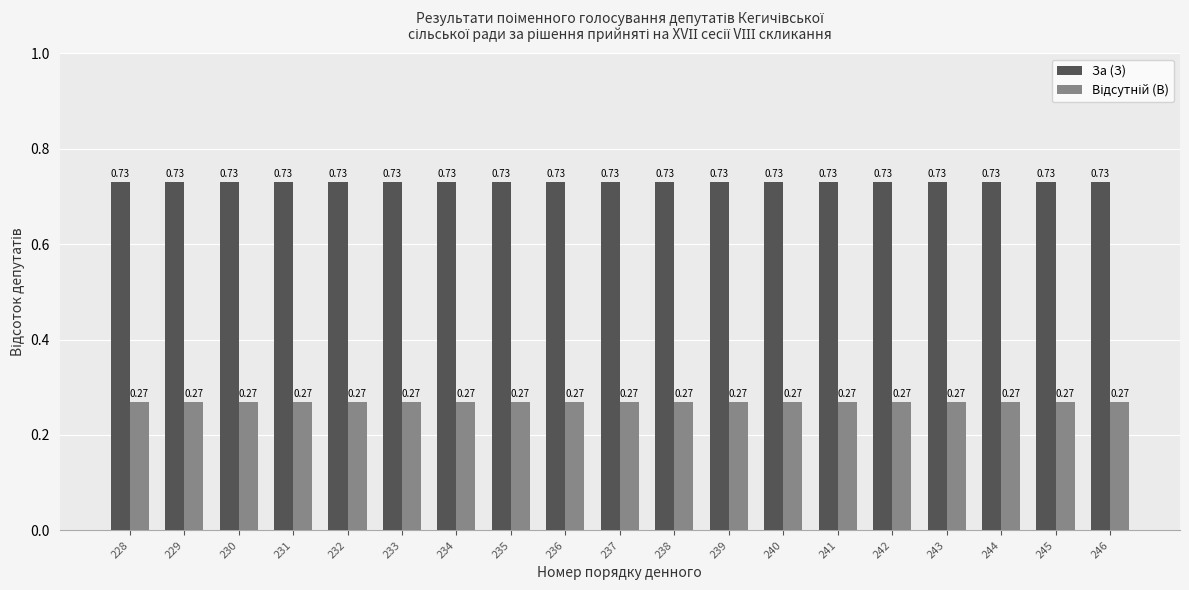

At how many categories does at least one series exceed 0?

19